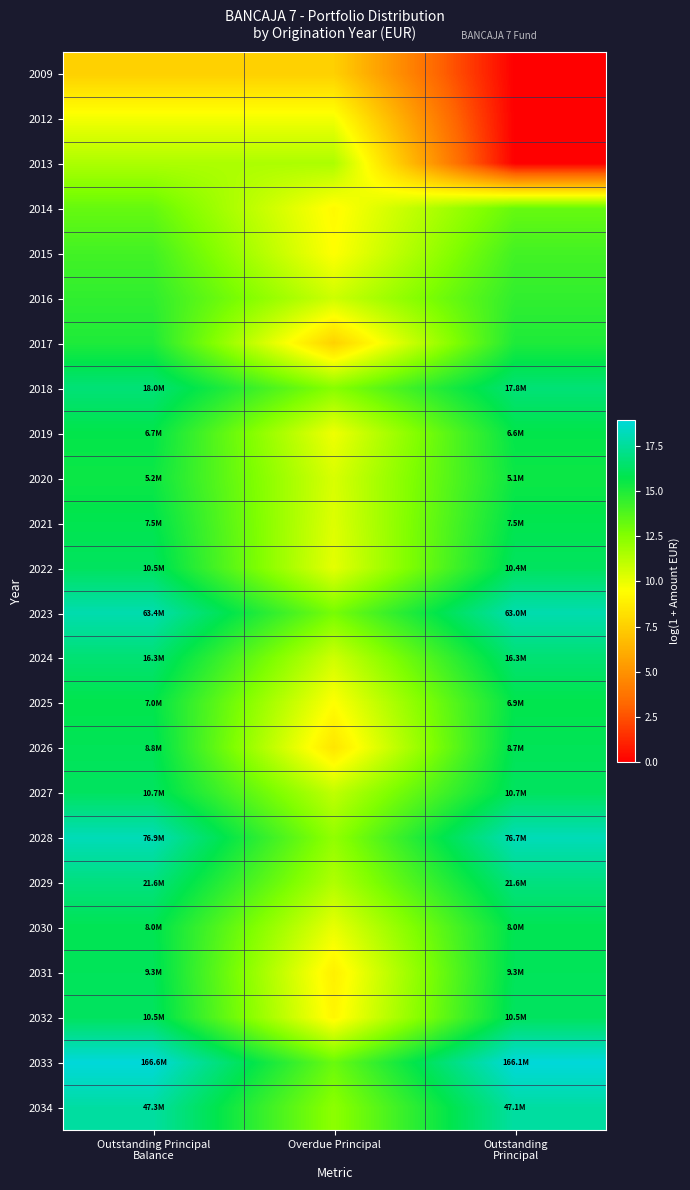

At which category is the sum across all series the highest?

Outstanding Principal
Balance